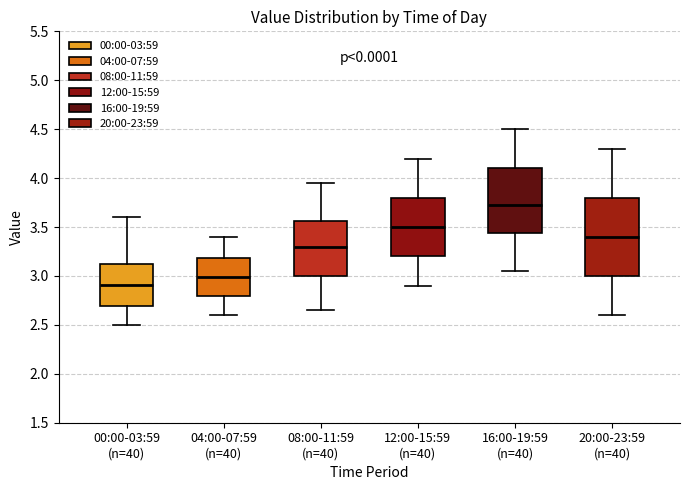

Which box has the lowest median line?

00:00-03:59 (n=40)